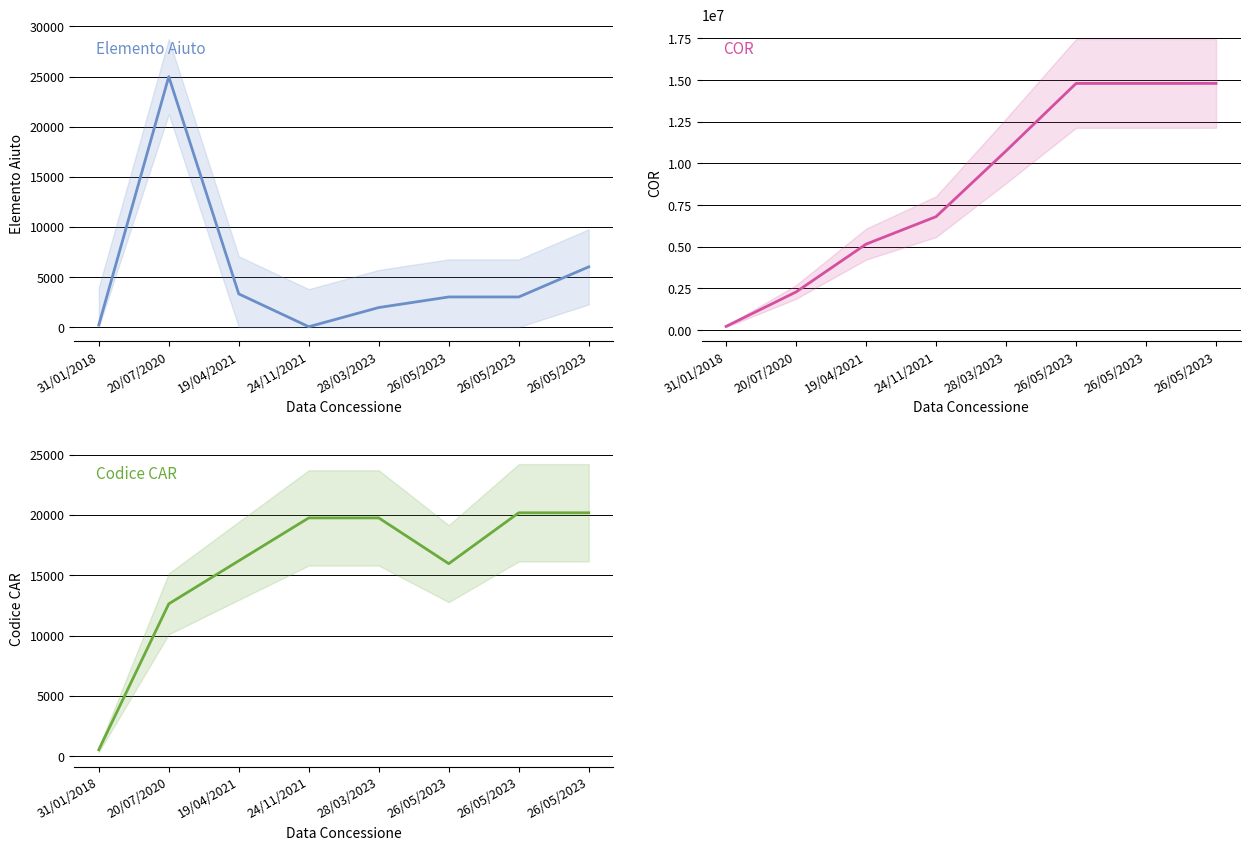

Does the chart have visible grid lines?

Yes